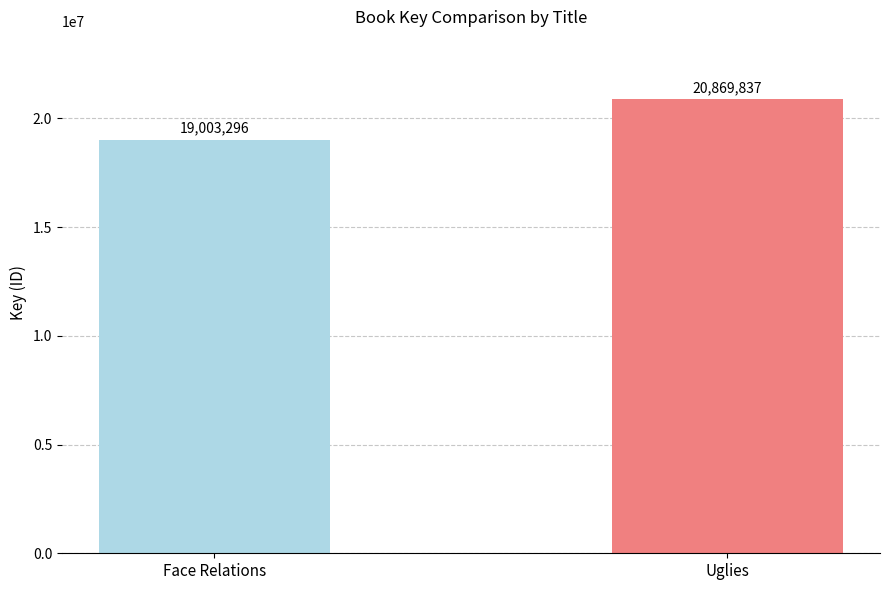

Reading left to right, transcribe all the data shown in this chart.

Face Relations=19003296	Uglies=20869837